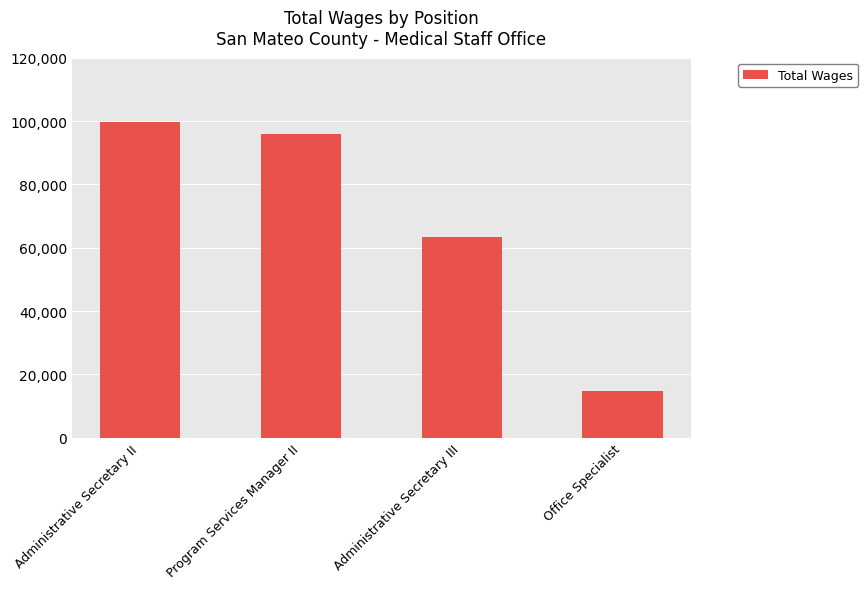

Approximately how many times larger is the value at Administrative Secretary II compared to Program Services Manager II?

1.0